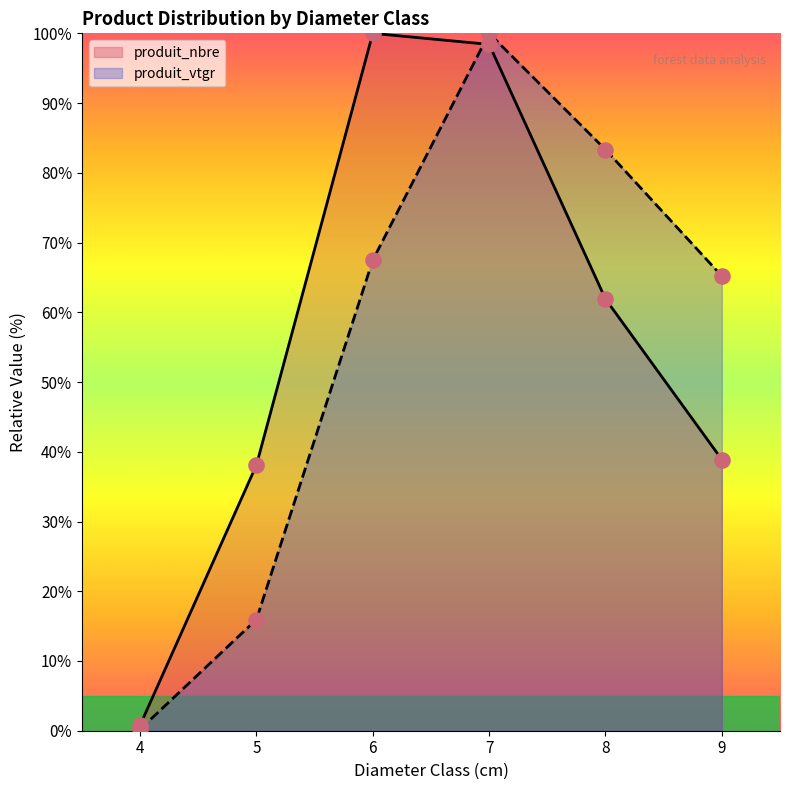

Is the value of produit_nbre at 4 greater than the value of produit_vtgr at 7?

No